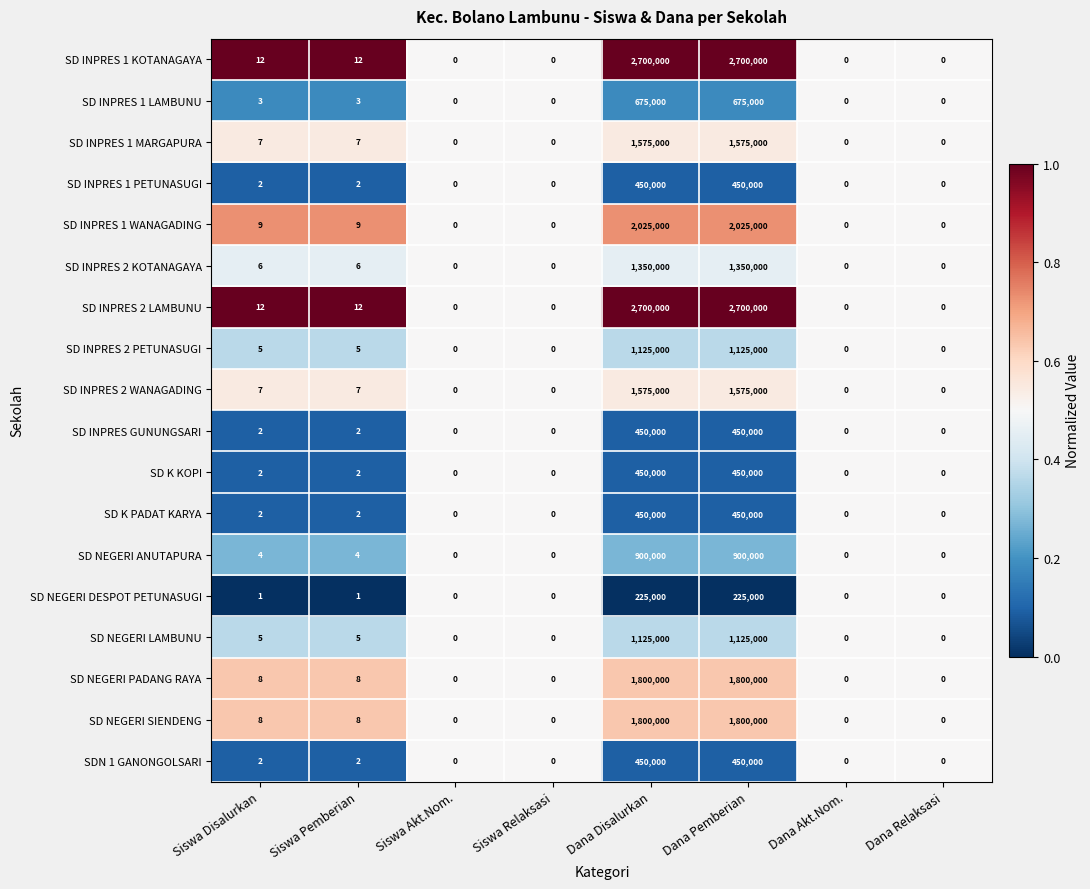

The value of SD NEGERI SIENDENG at Siswa Disalurkan is 8. True or false?

True